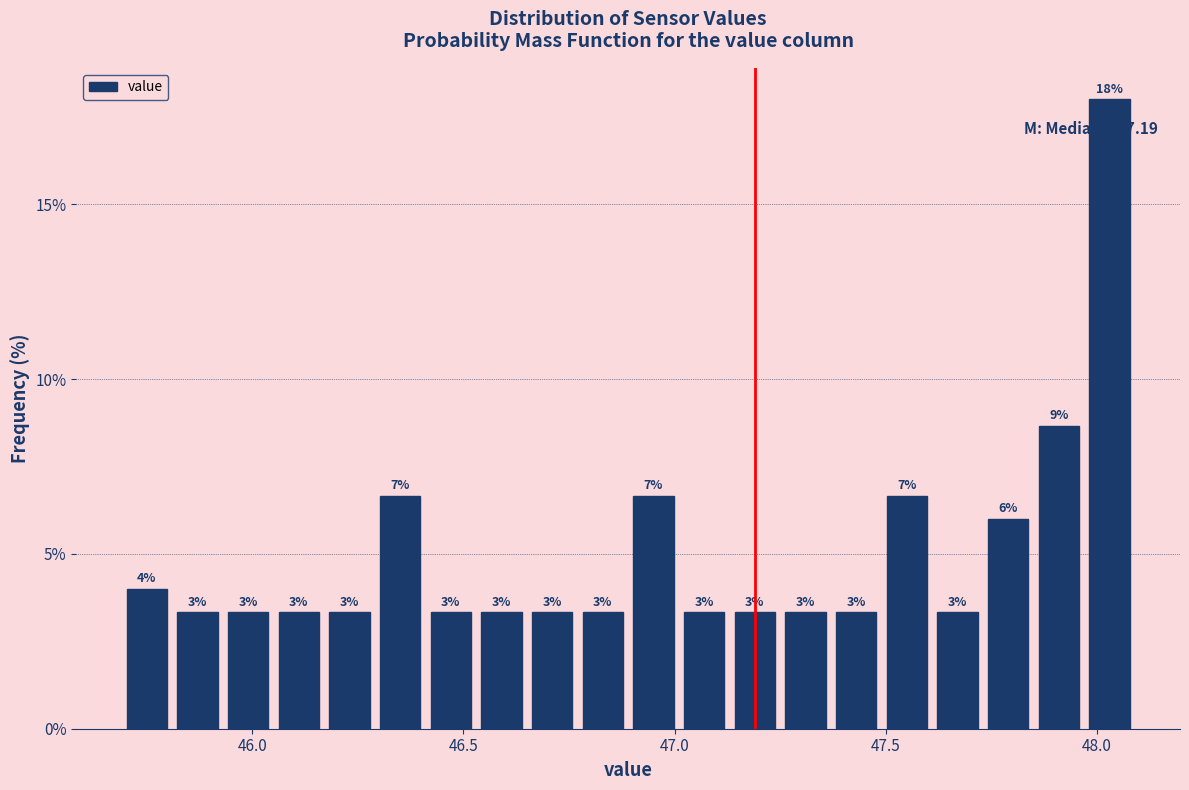

Around what value on the x-axis is the tallest bar? Give the approximate position of its centre, as read against the axis.

48.05